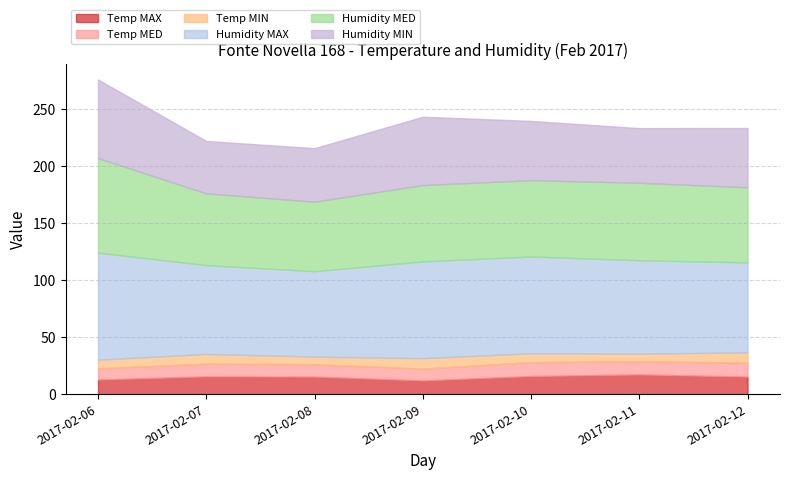

The Humidity MIN series shows 48.0 at 2017-02-11. True or false?

True